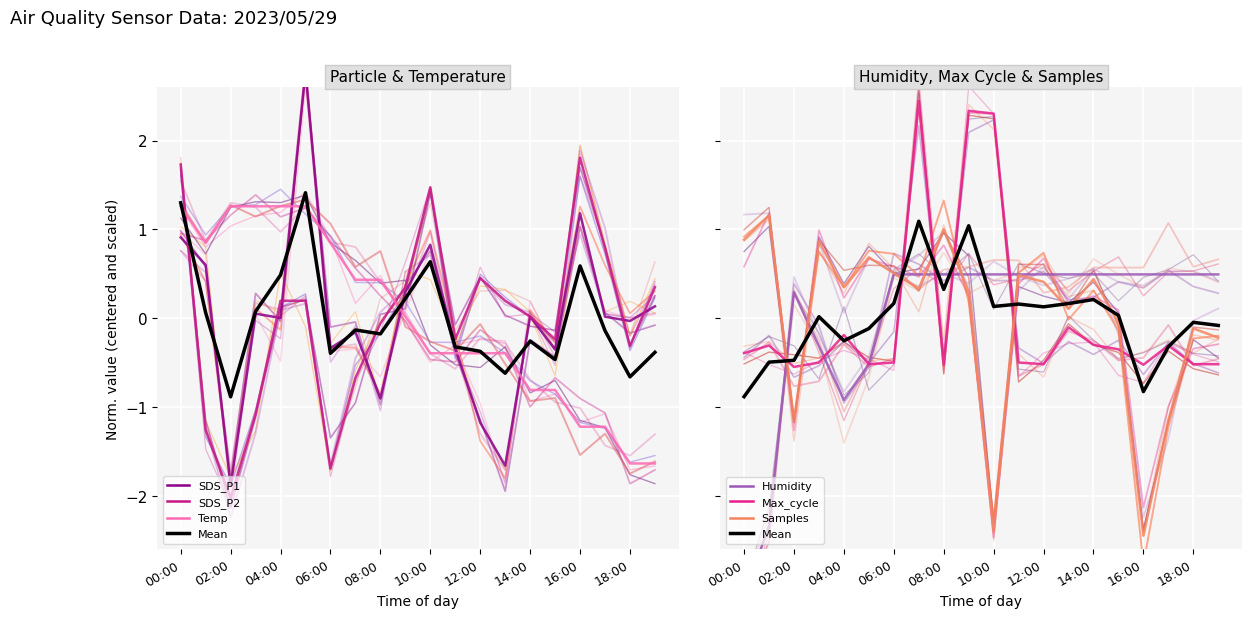

What is the maximum value for SDS_P1?

2.8